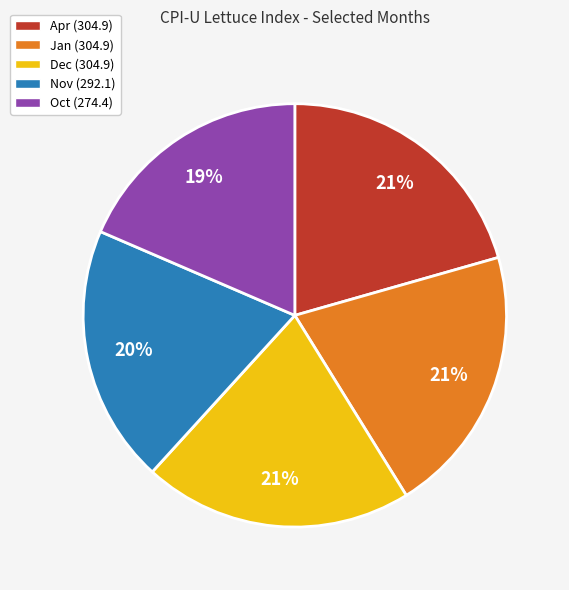

Is it true that Apr (304.9) is 28% of the pie?

False